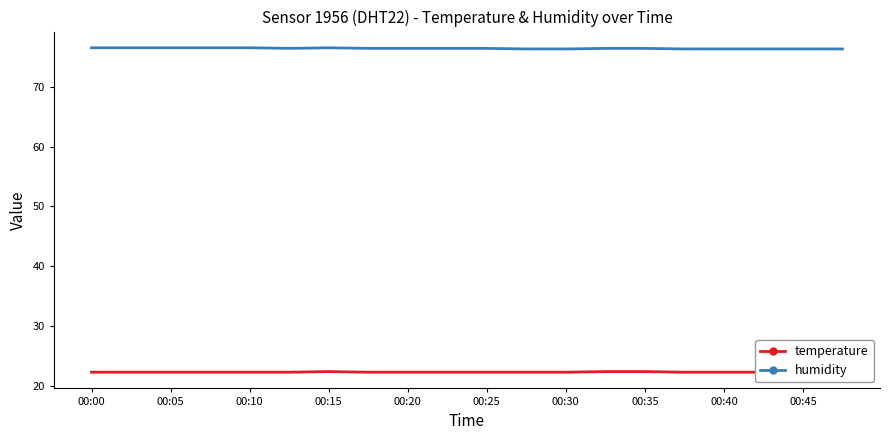

The humidity series shows 109.3 at 00:40. True or false?

False